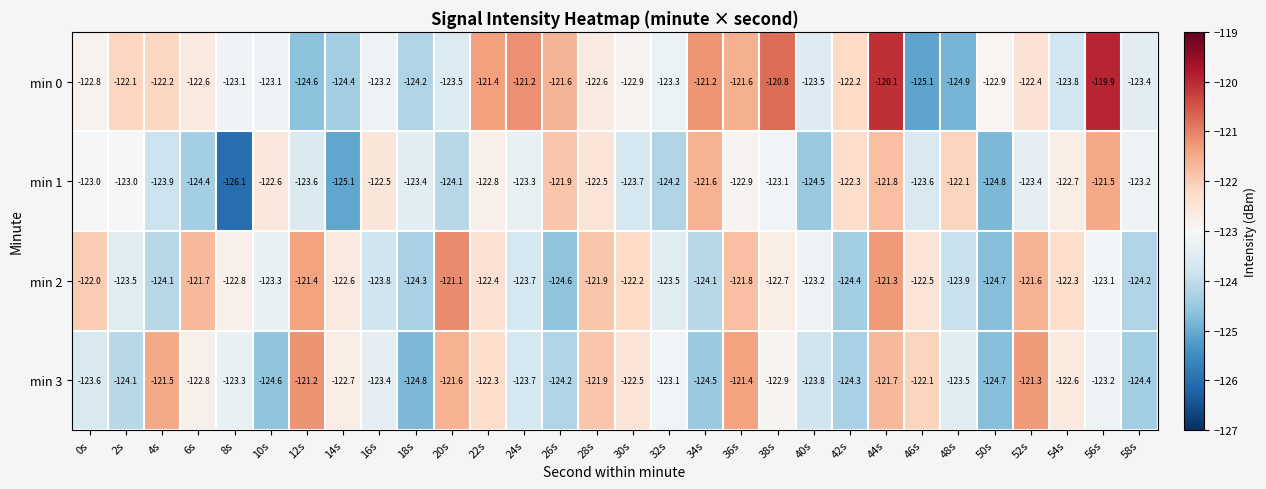

At which label is min 3 closest to -123?

32s